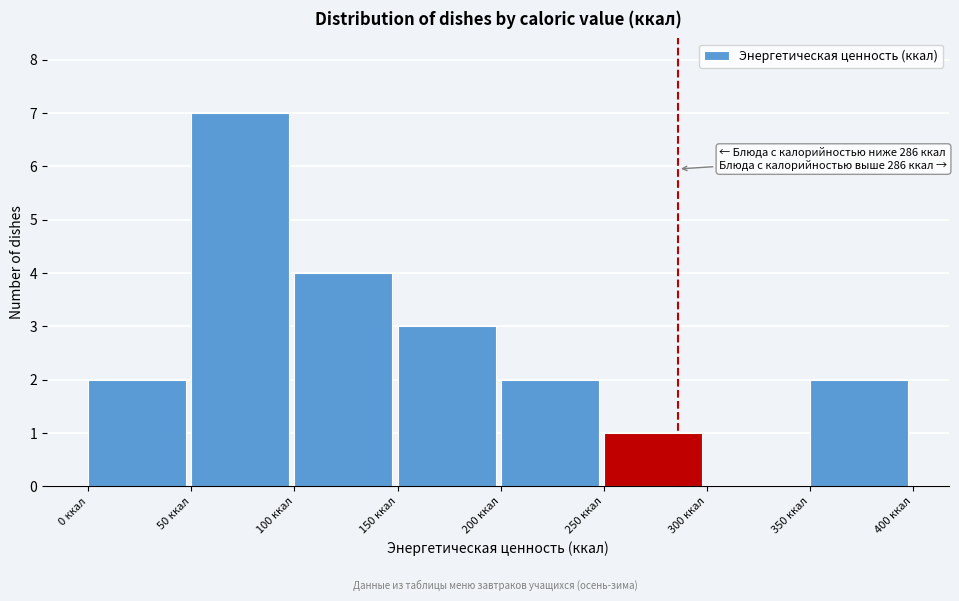

Over which range of the x-axis is the bar tallest?

50 to 100